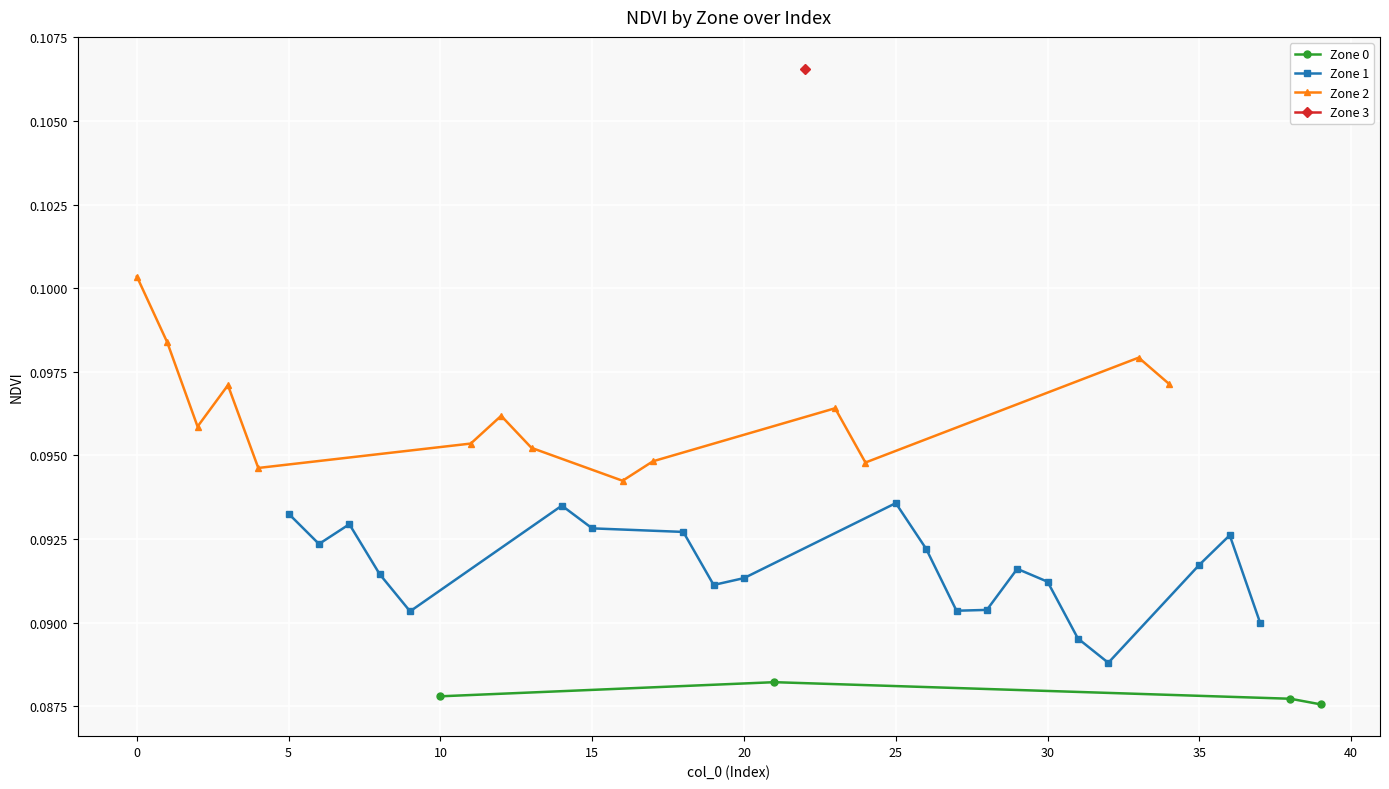

How many Zone 0 values are between 0 and 1?

4